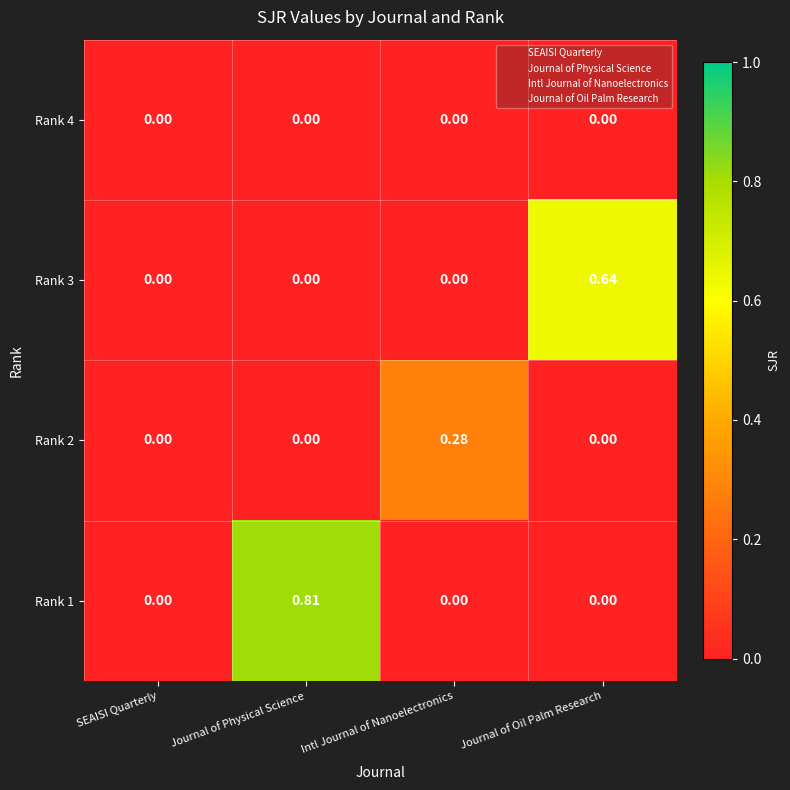

How many data points does each series have?

4